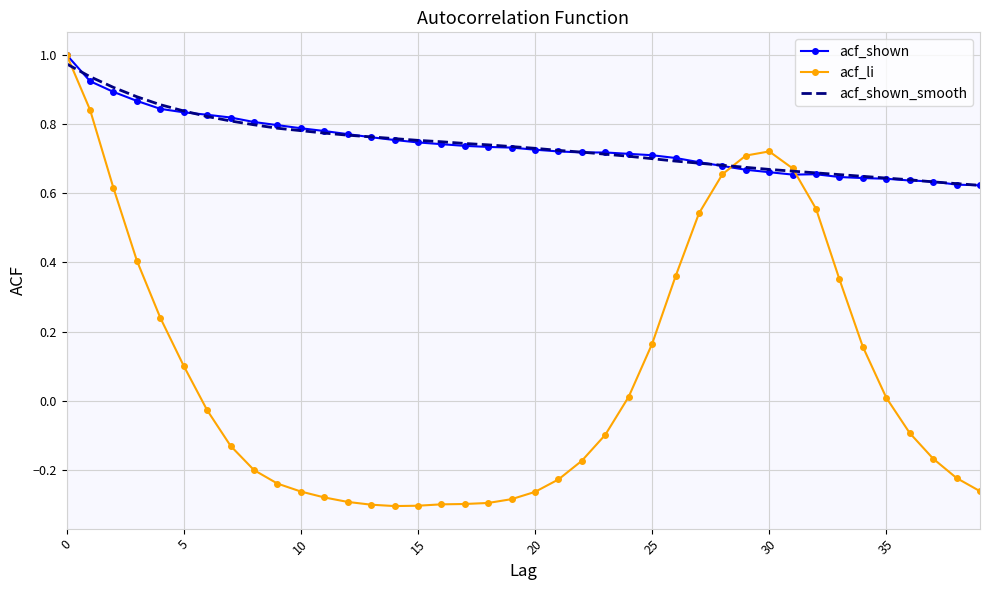

Which series has the widest spread of values?

acf_li